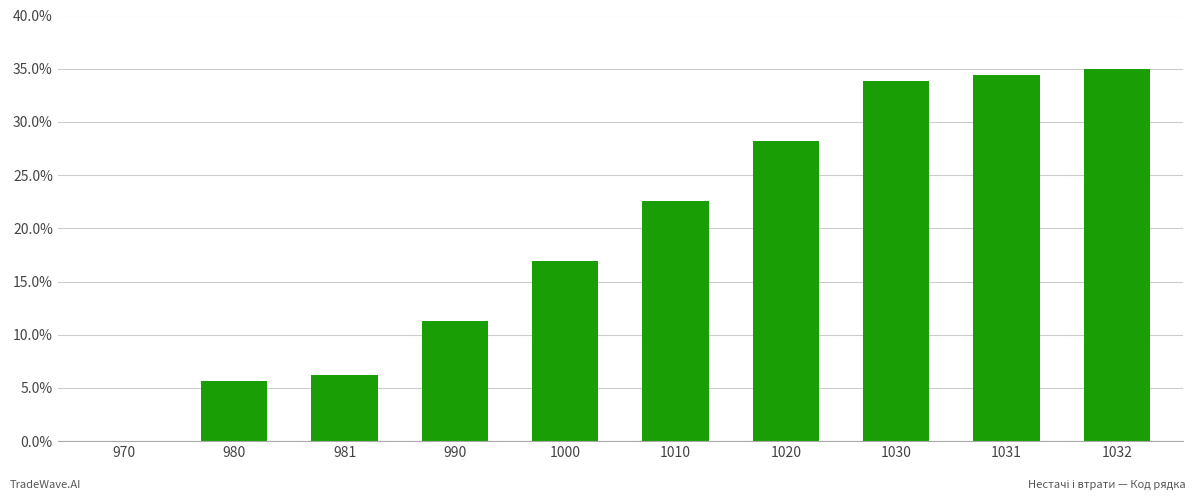

Does the chart contain stacked bars?

No